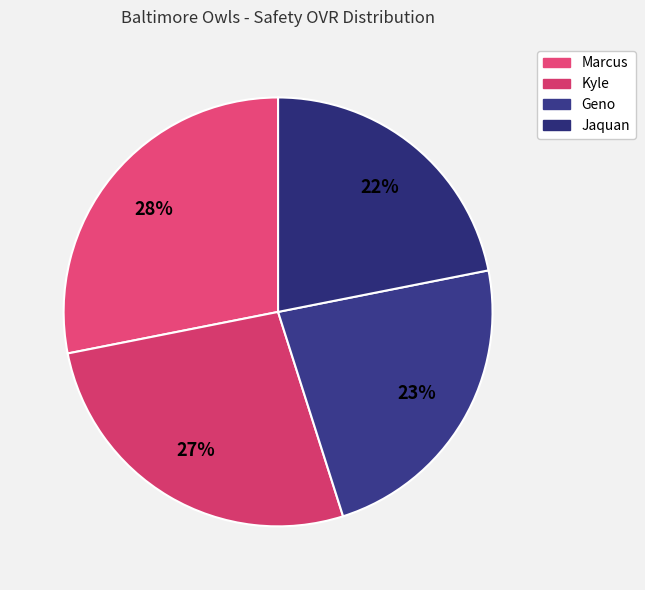

To the nearest percent, what is the difference between the largest and smallest slice percentages?

6%